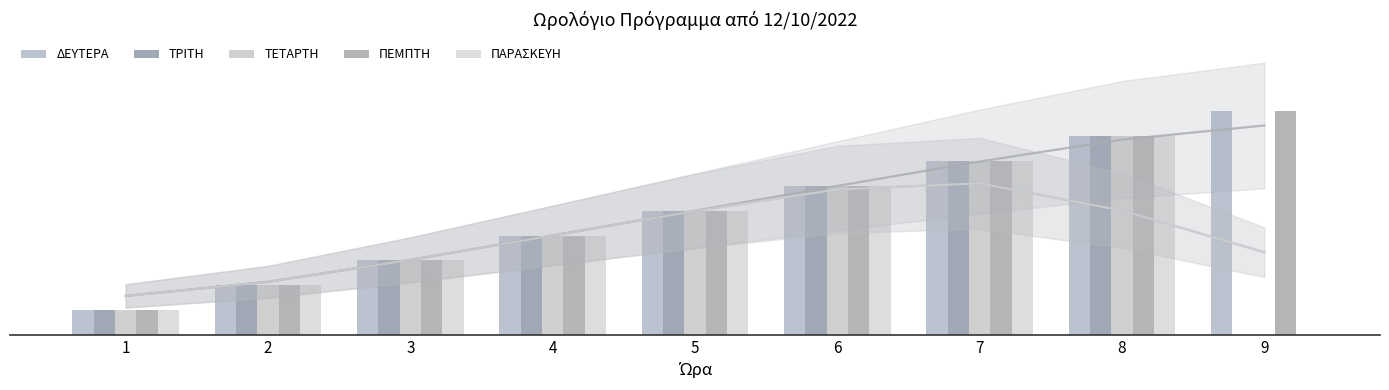

Which series has the largest total across all categories?

ΔΕΥΤΕΡΑ